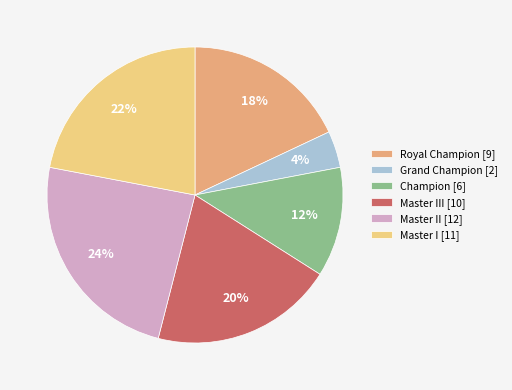

Which slice is the smallest?

Grand Champion [2]